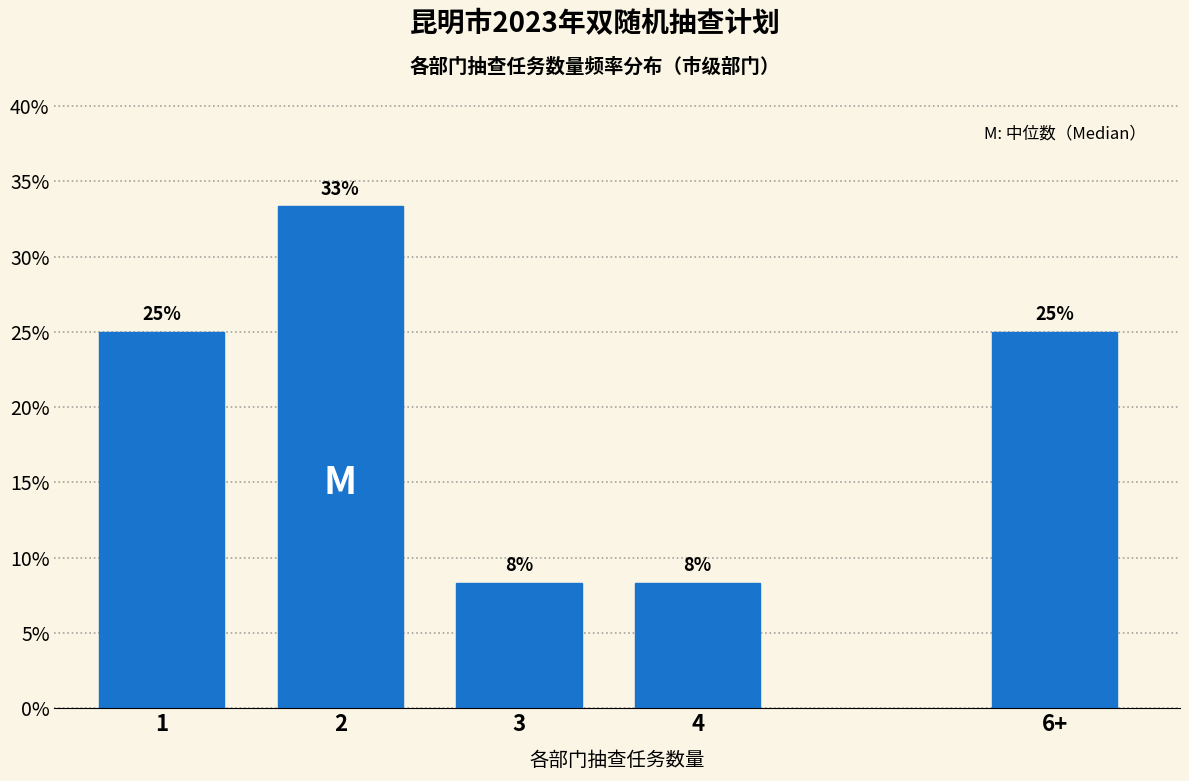

Are the bars horizontal?

No